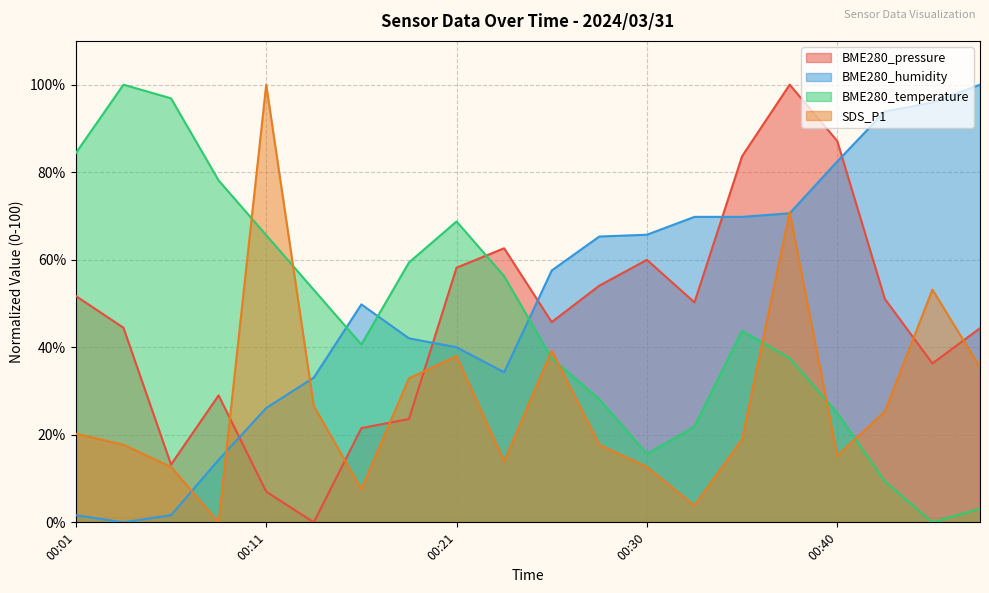

Which has a higher value, 00:38 or 00:06?

00:38